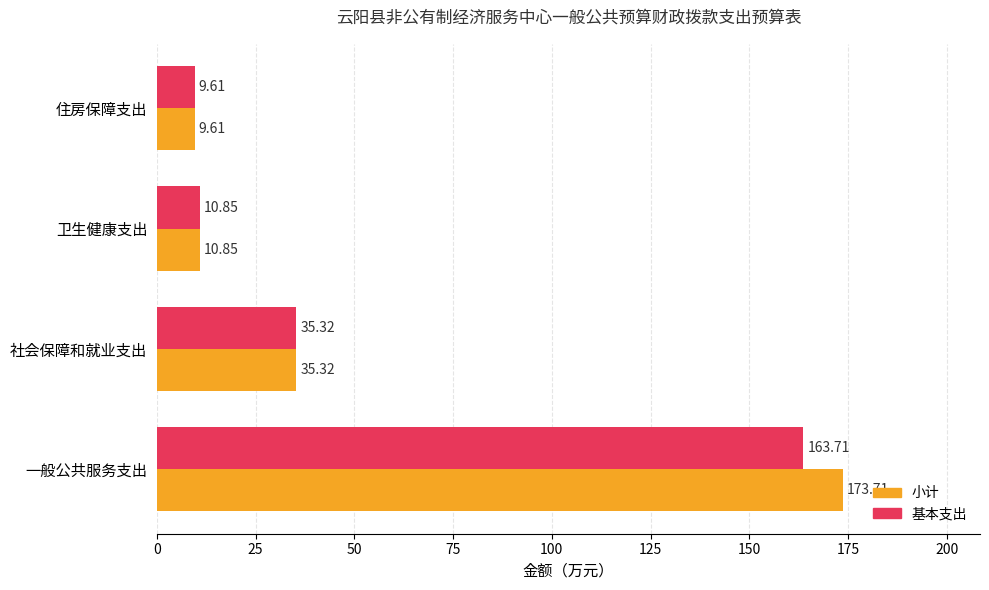

At how many categories does at least one series exceed 129?

1